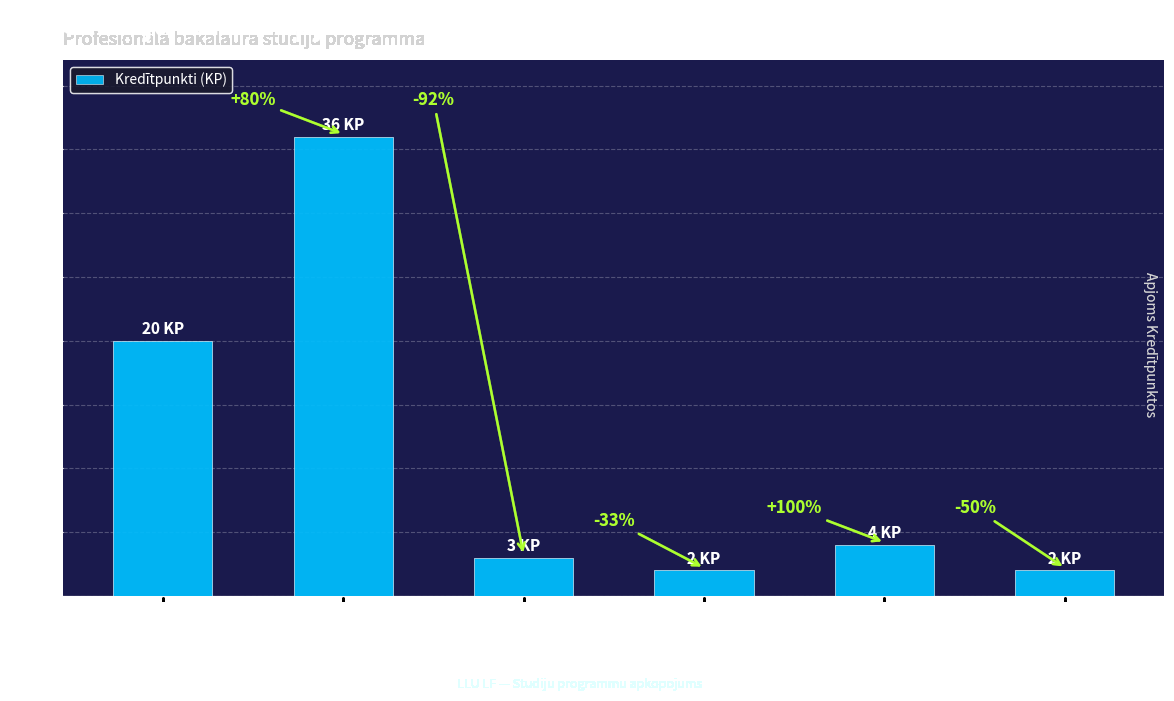

What is the smallest value displayed?

2